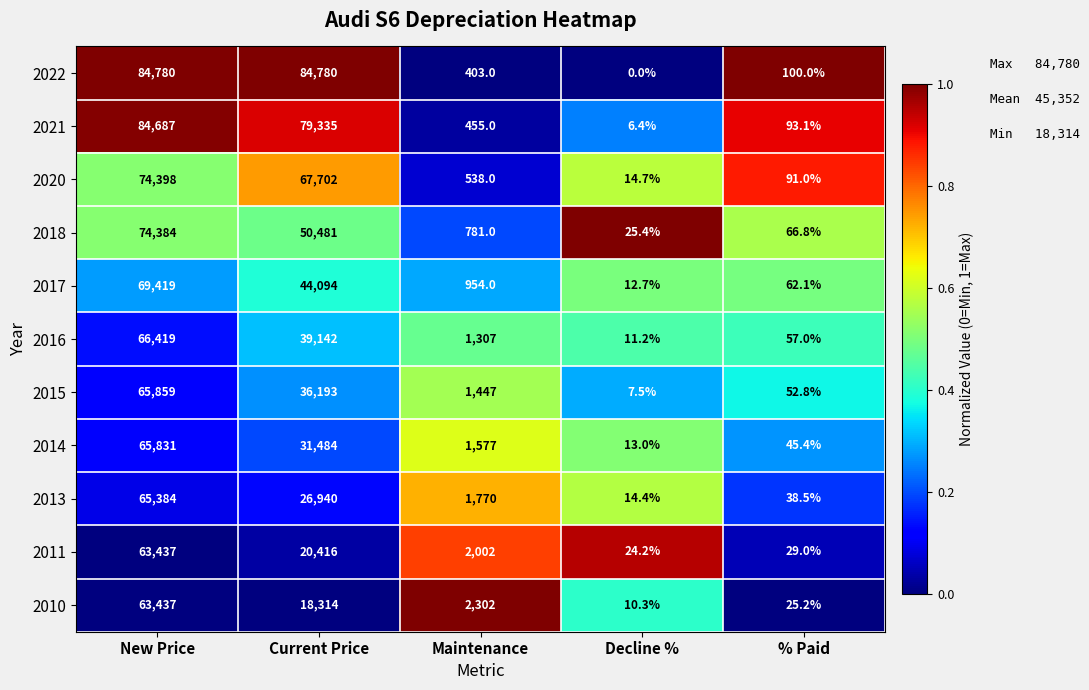

How many categories are shown in the chart?

5